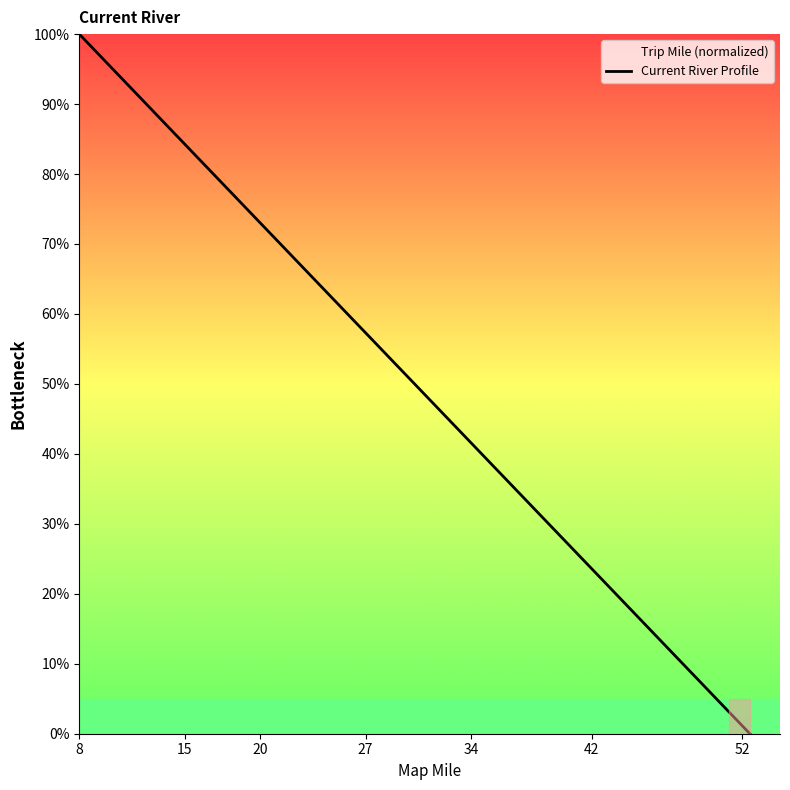

What is the maximum value shown in the chart?

100.0